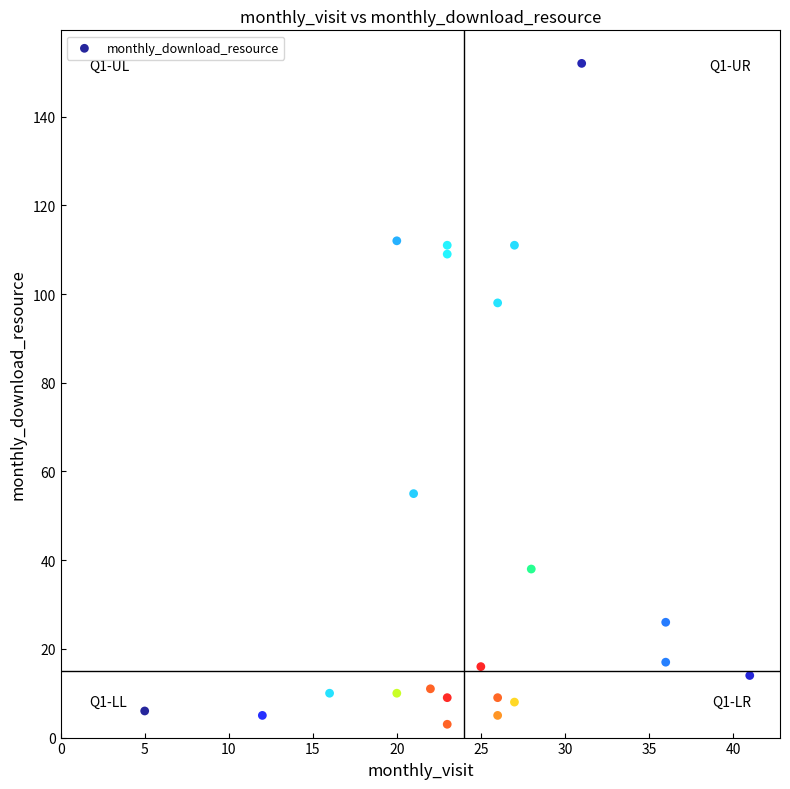

What is the range of Y values (max minus min)?

149